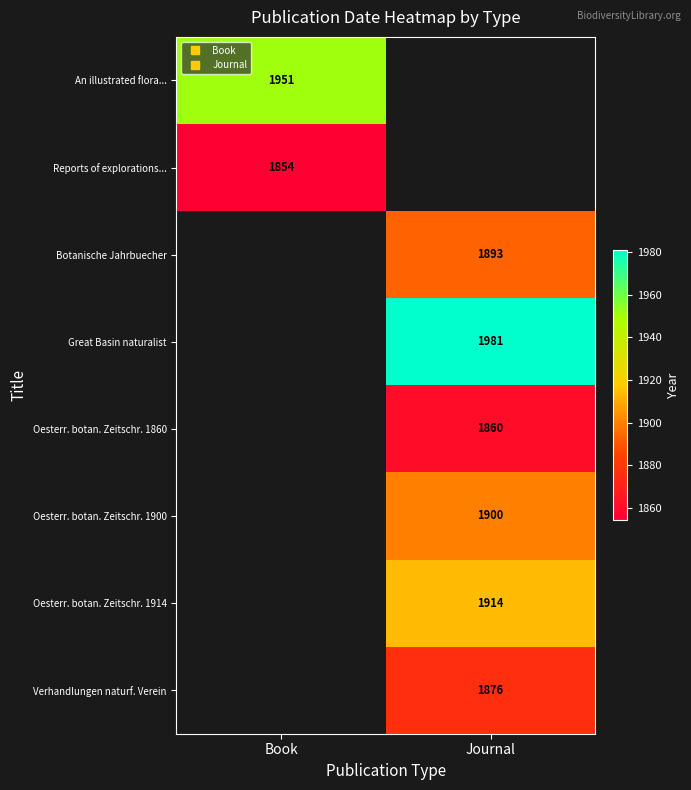

How many series are shown in this chart?

8